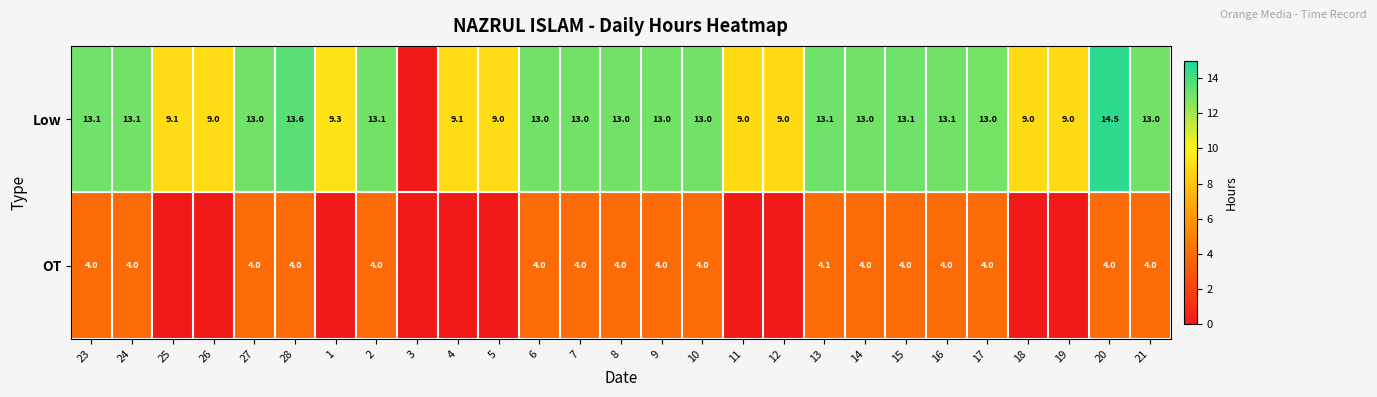

Rank the series at 8 from highest to lowest value.

Low, OT